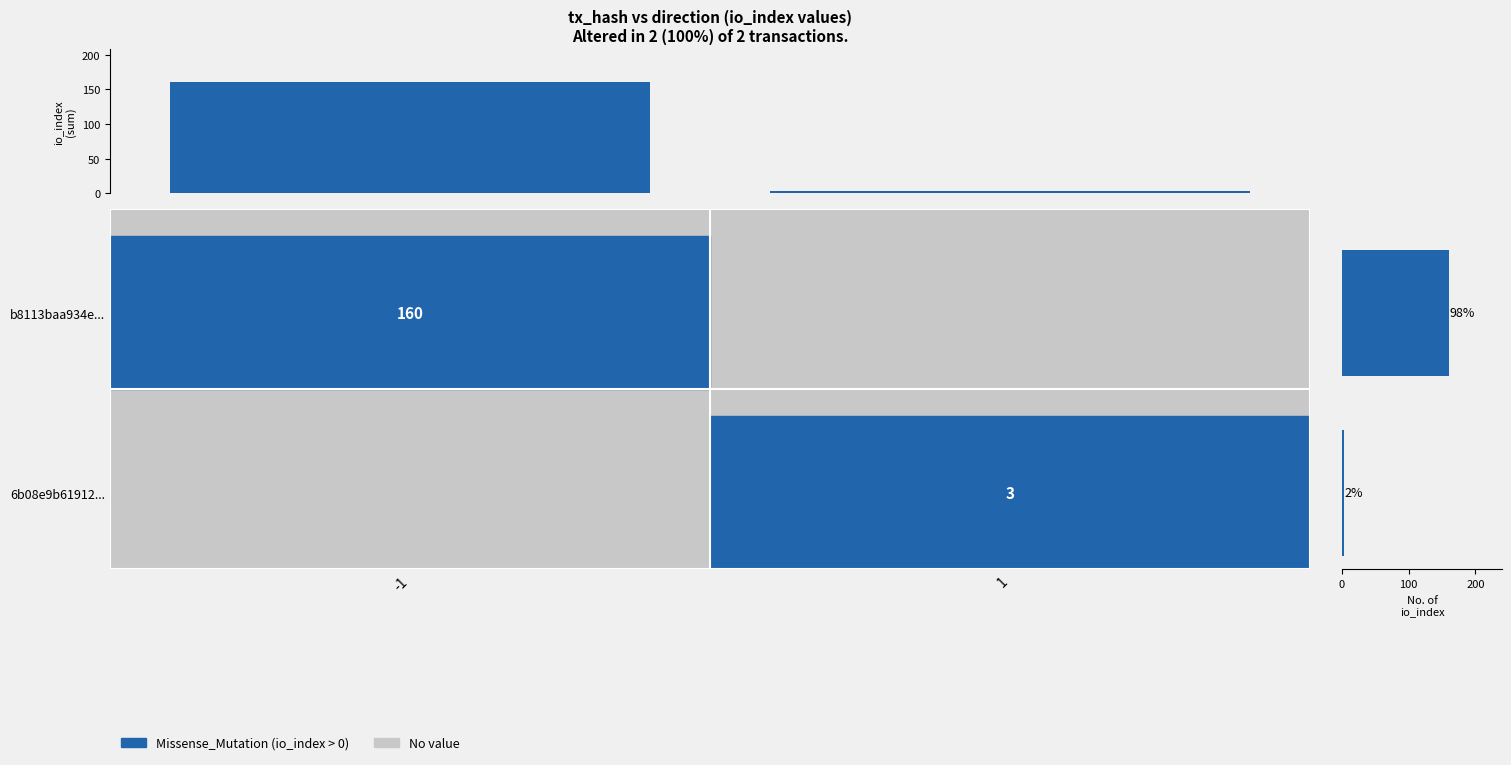

Reading left to right, list all the values displayed in this chart.

160	3